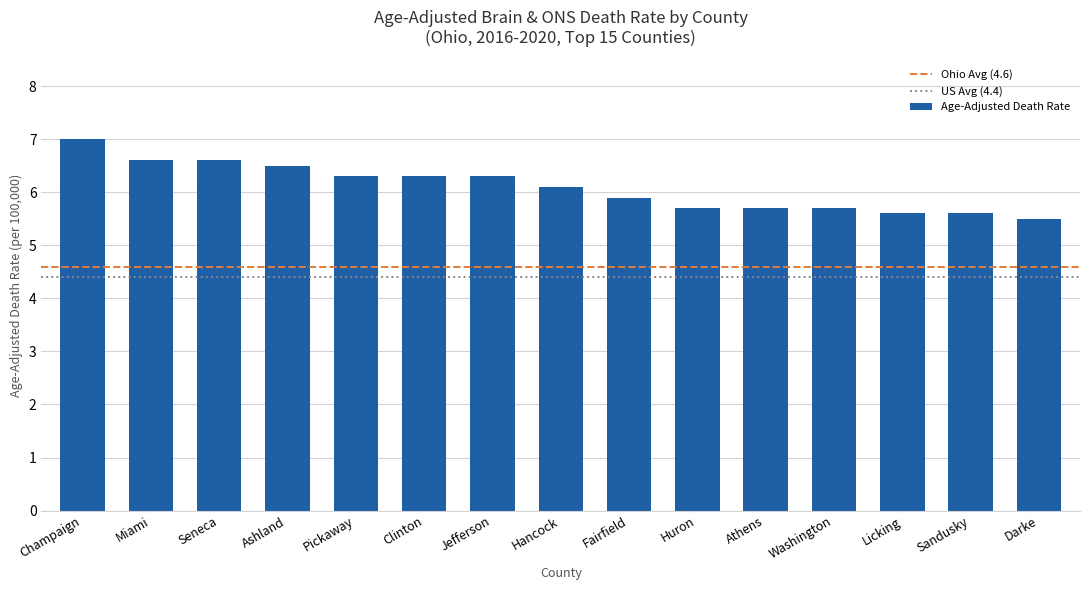

Is it true that the value at Seneca is 11.9?

False